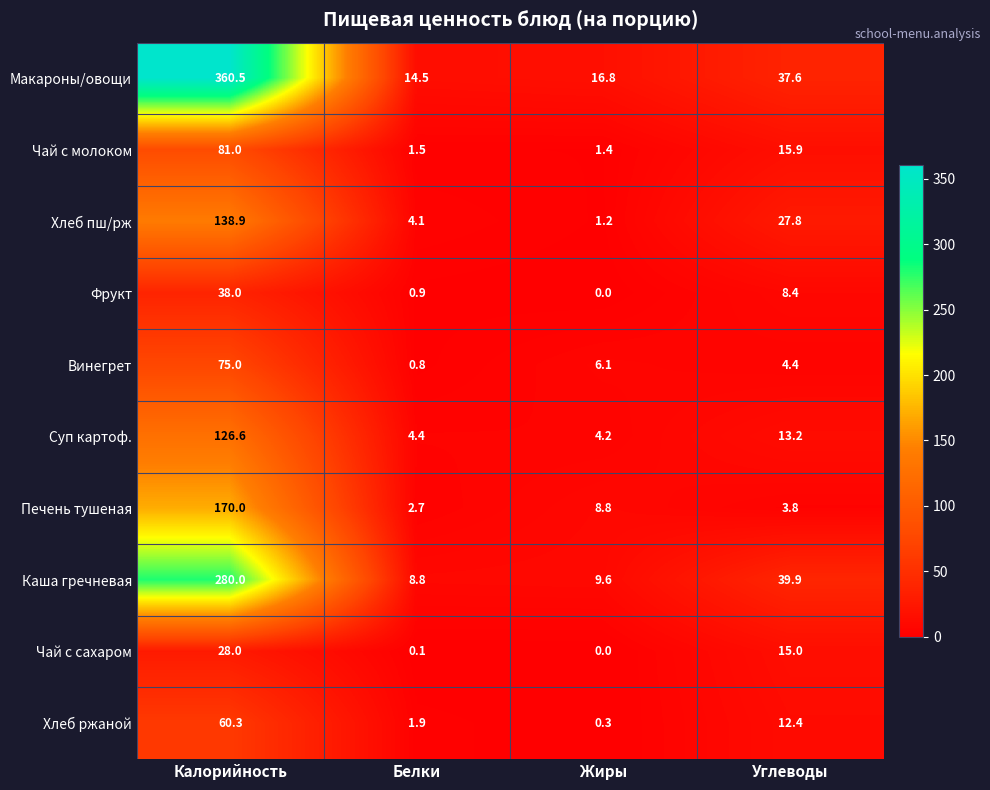

What is the difference between the maximum and minimum values in the Хлеб пш/рж series?

137.7